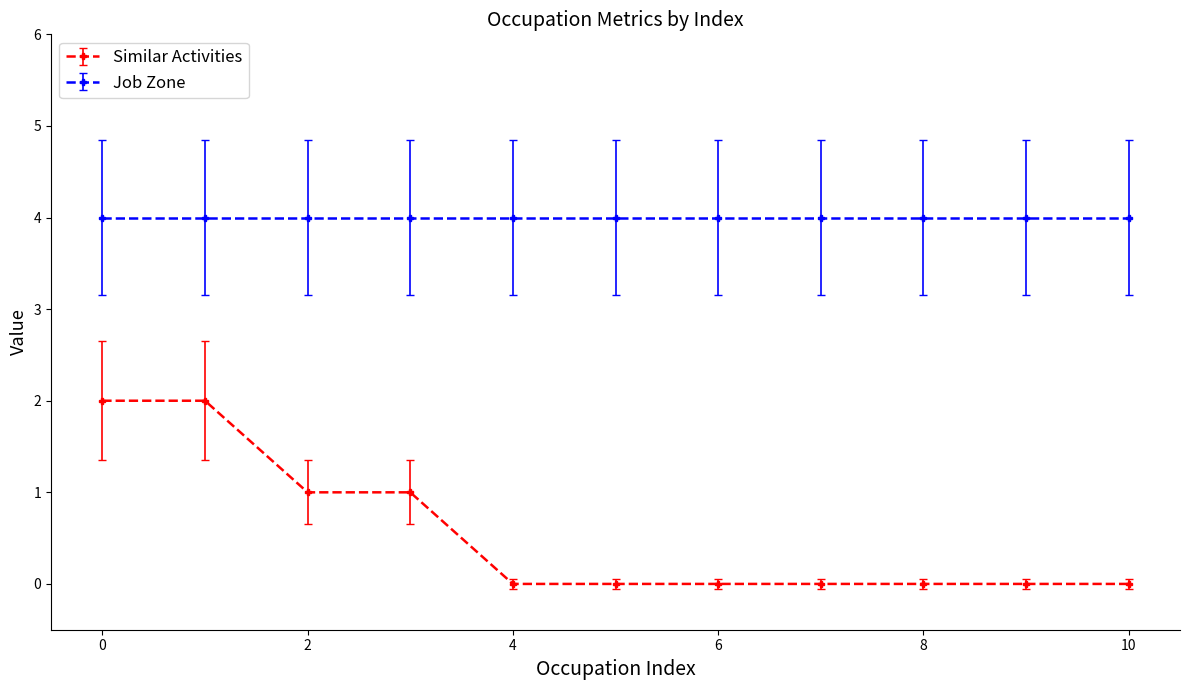

True or false: Similar Activities and Job Zone intersect in this chart.

False